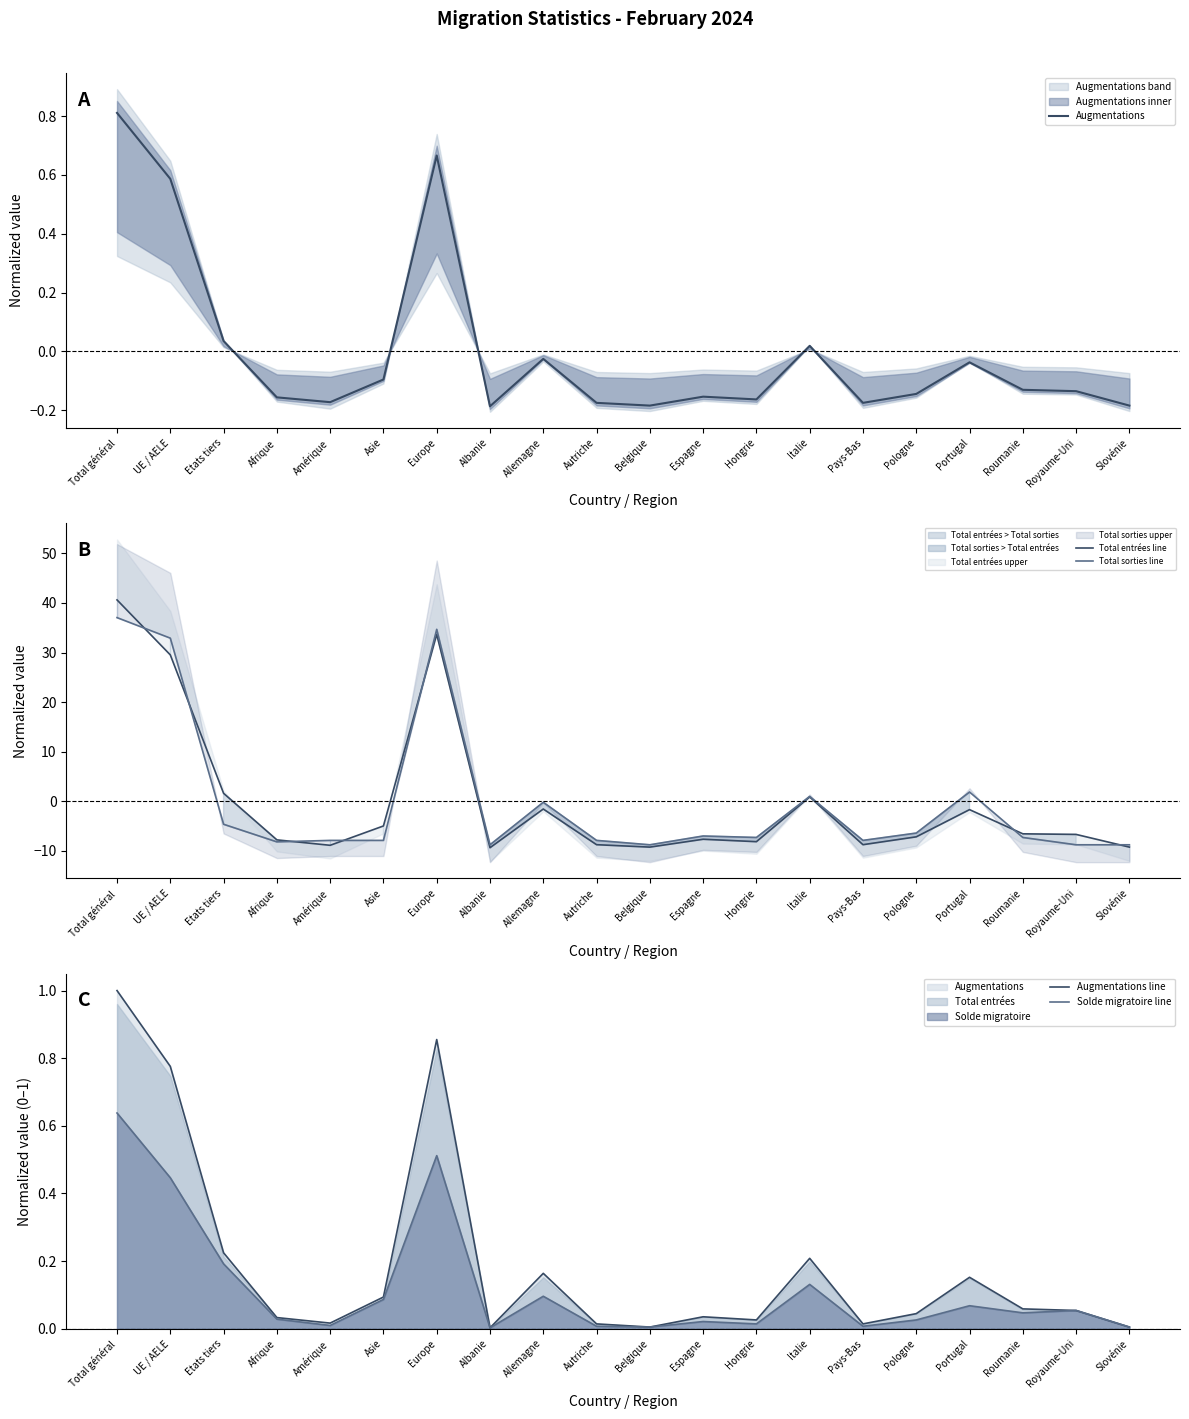

At which label does Total entrées line first exceed -6?

Total général